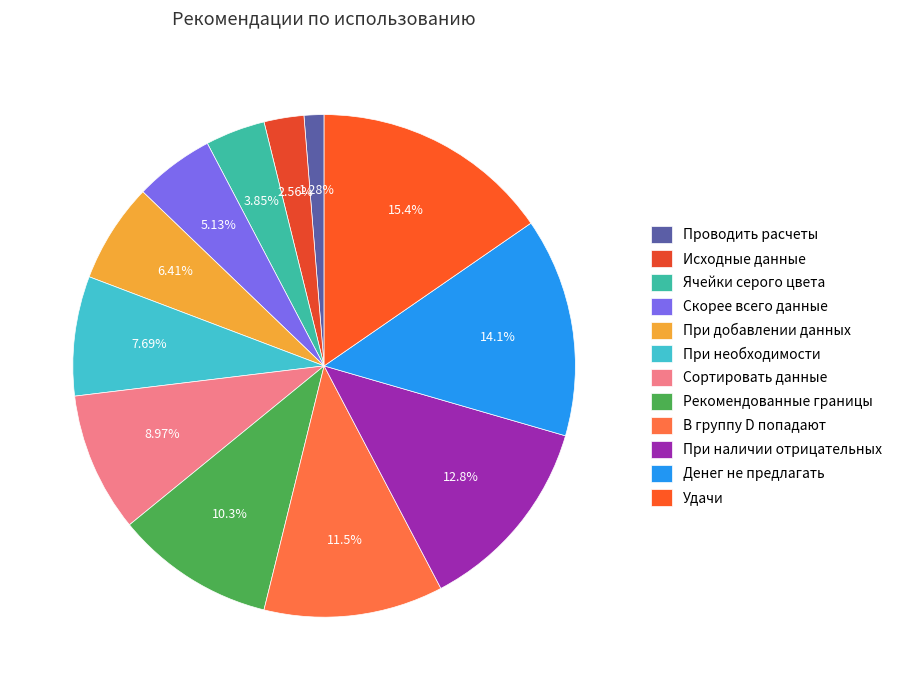

To the nearest percent, what is the difference between the largest and smallest slice percentages?

14%